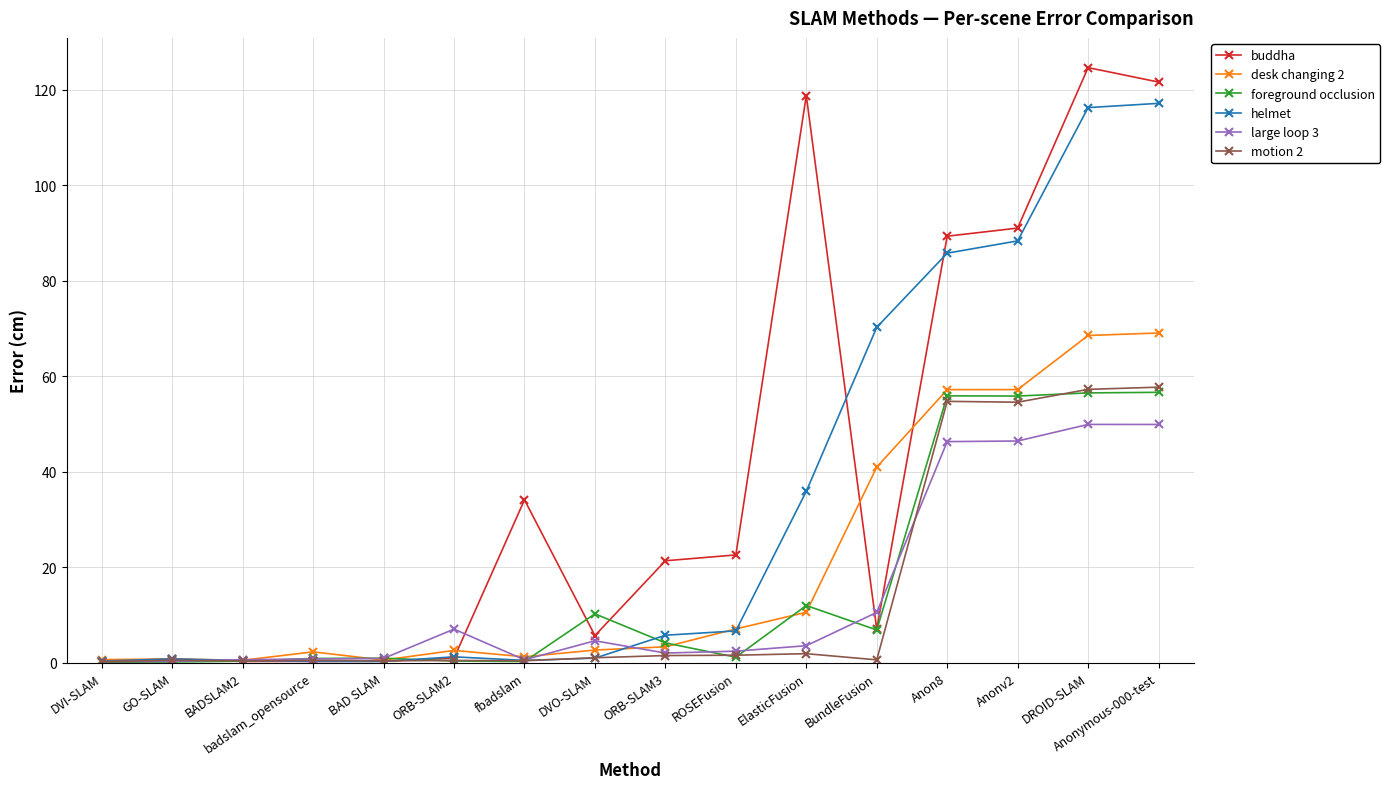

The helmet series shows 117.1 at Anonymous-000-test. True or false?

True